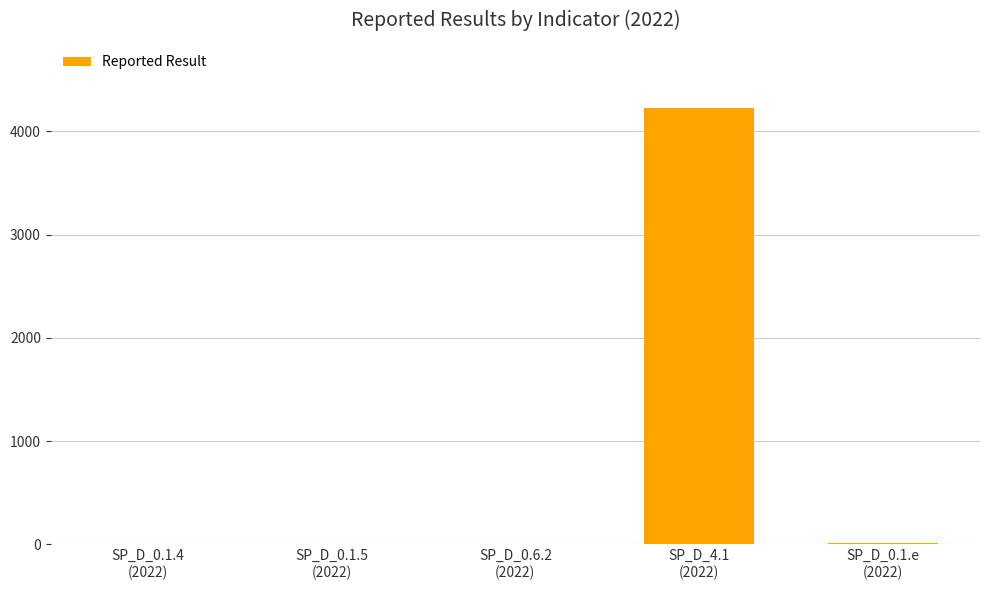

What is the maximum value shown in the chart?

4223